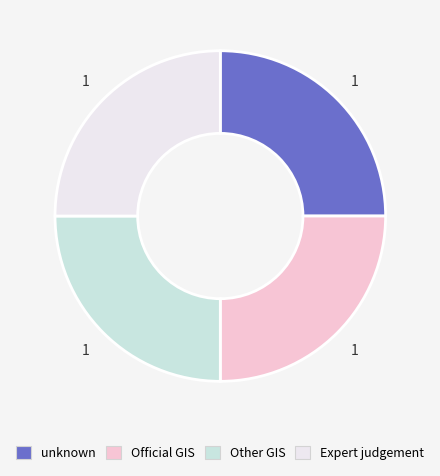

Is Expert judgement the majority of the pie?

No